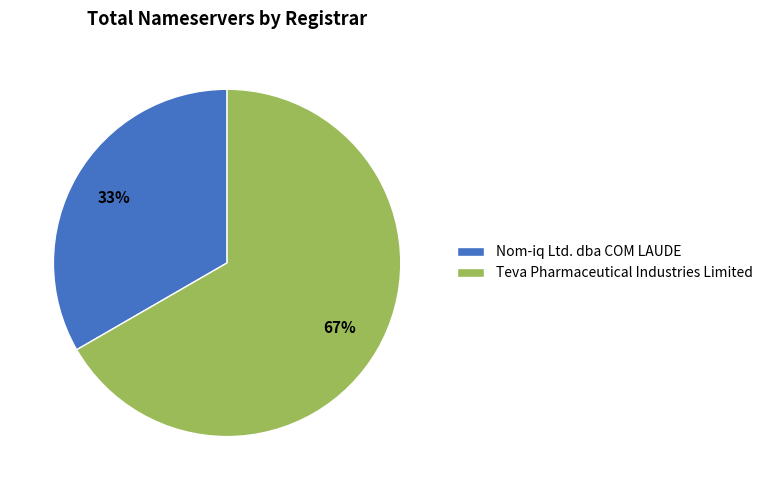

Which category has the biggest portion of the pie?

Teva Pharmaceutical Industries Limited